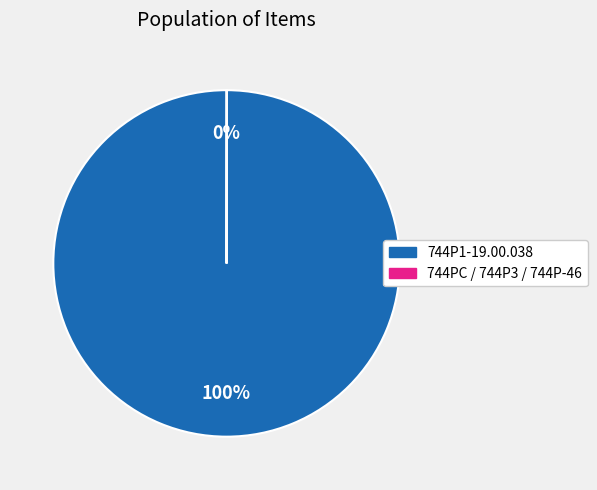

To the nearest percent, what is the average slice percentage?

50%